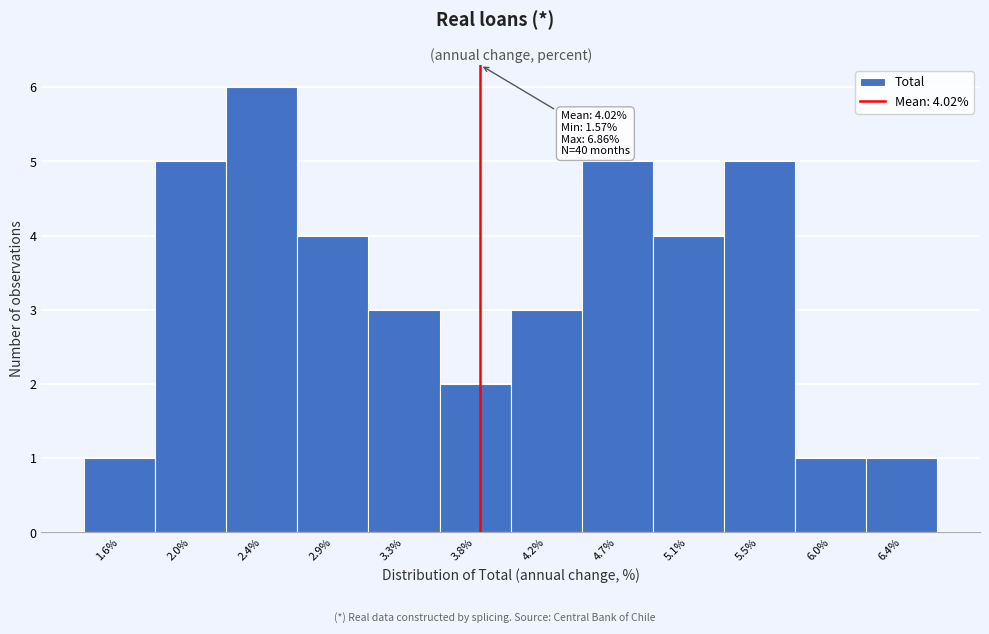

Reading left to right, what are all the values shown in this chart?

1	5	6	4	3	2	3	5	4	5	1	1